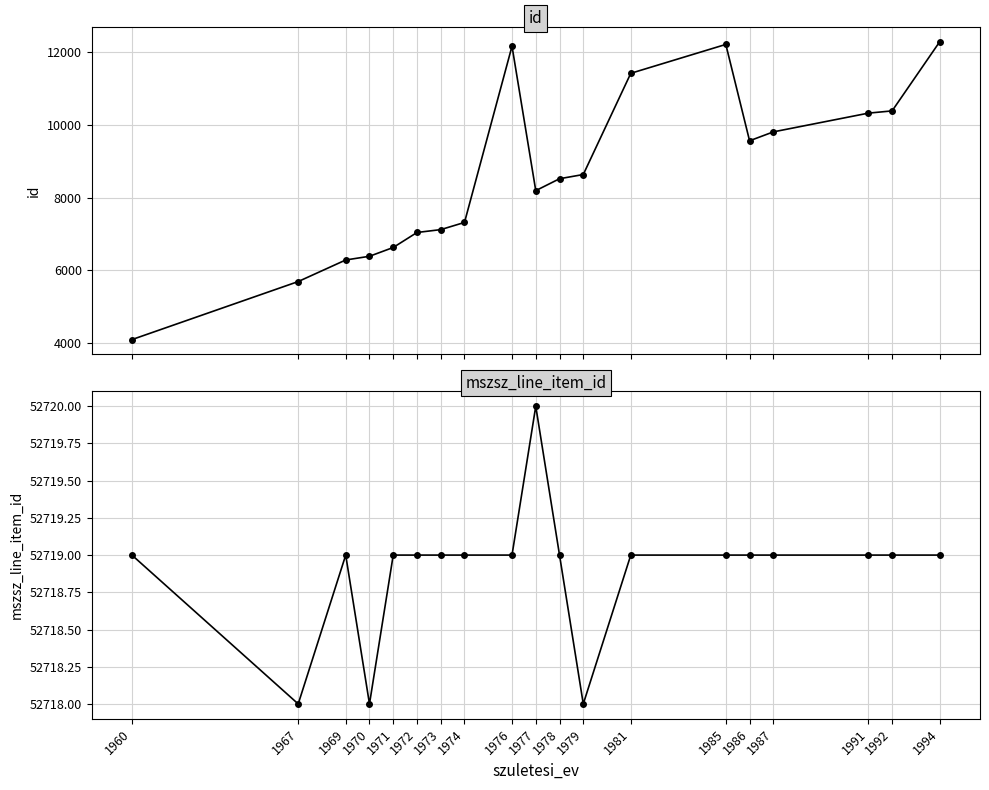

What is the difference between the maximum and minimum values in the mszsz_line_item_id series?

2